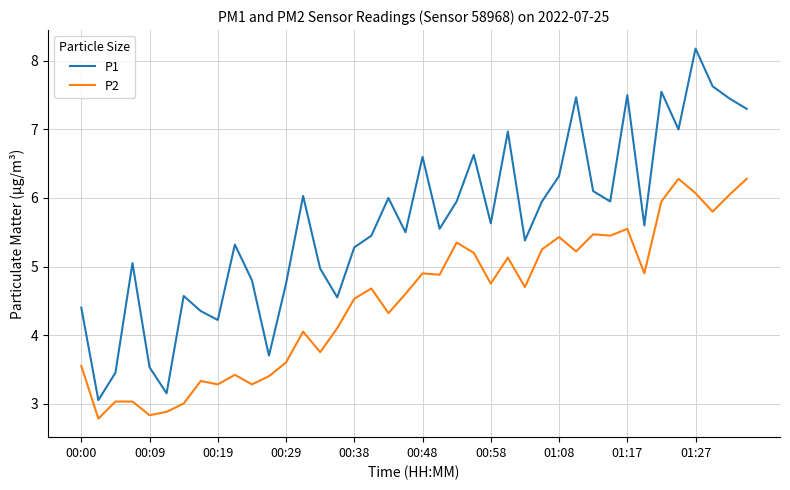

Which series has the largest range (max minus min)?

P1